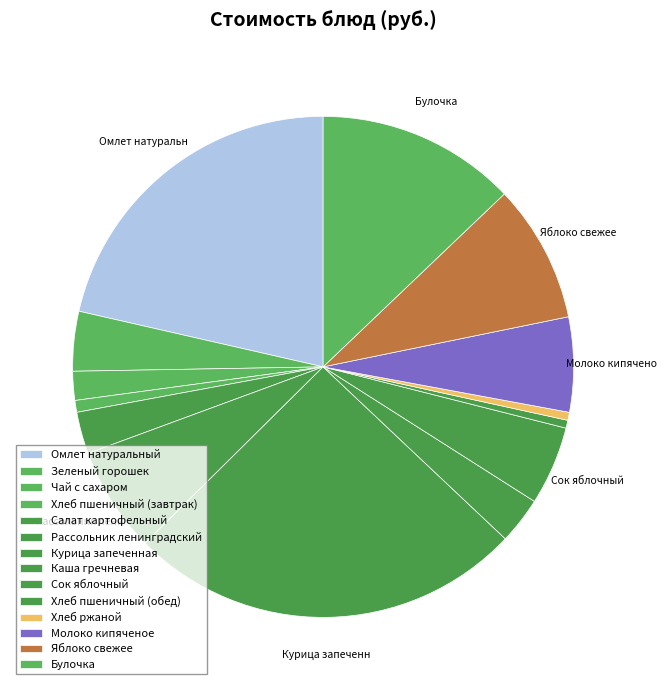

How many slices are in this pie chart?

14